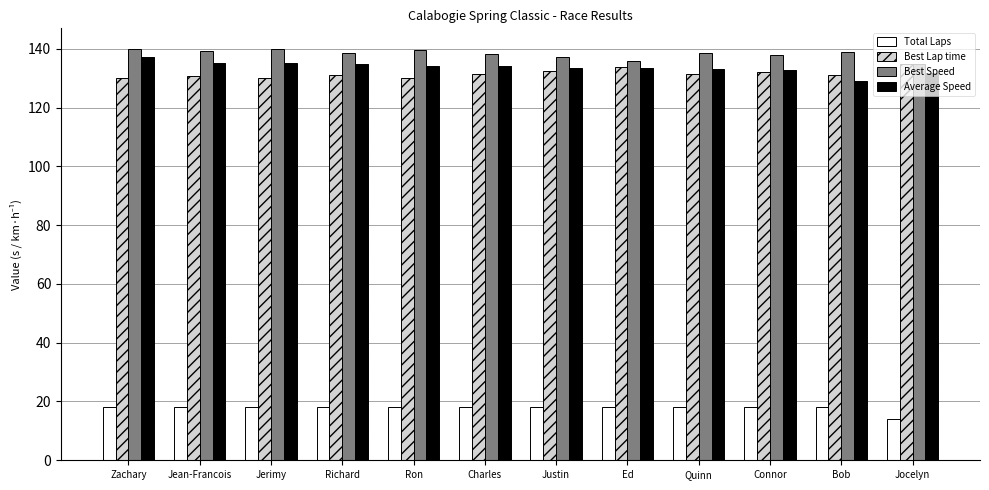

The Best Lap time series shows 28.2 at Quinn. True or false?

False